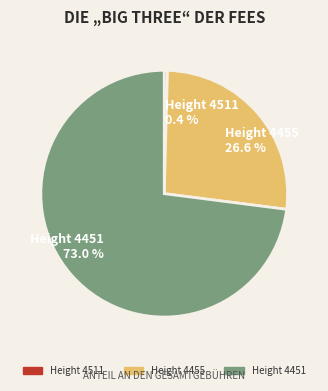

Which slice represents more than half of the pie?

Height 4451 73.0 %